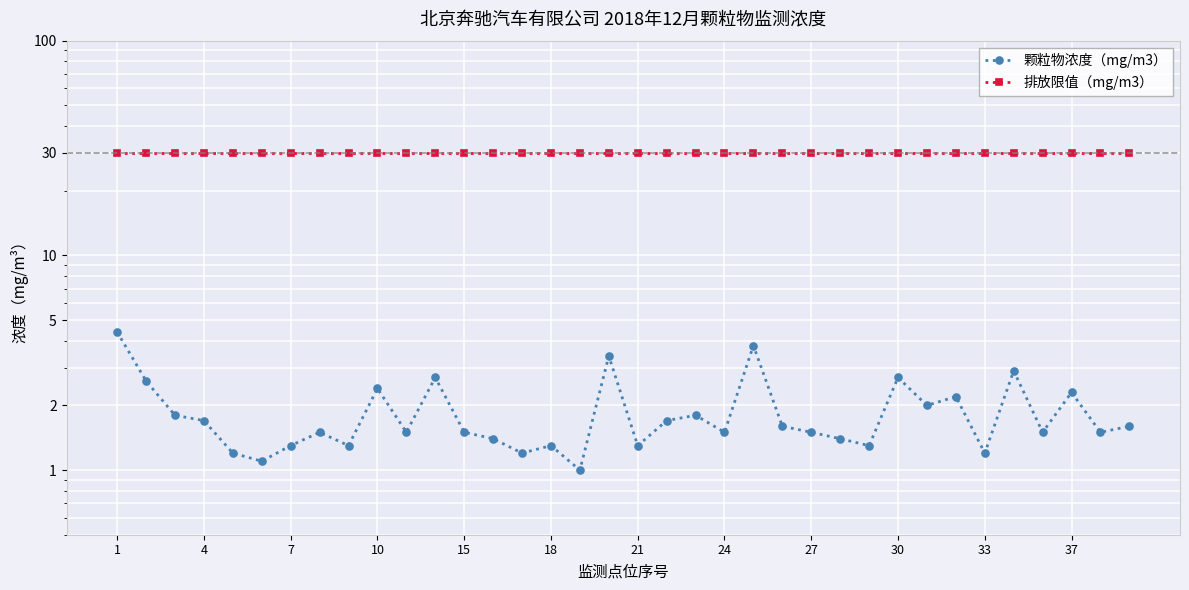

What is the difference between the highest and lowest values at 16?

29.0